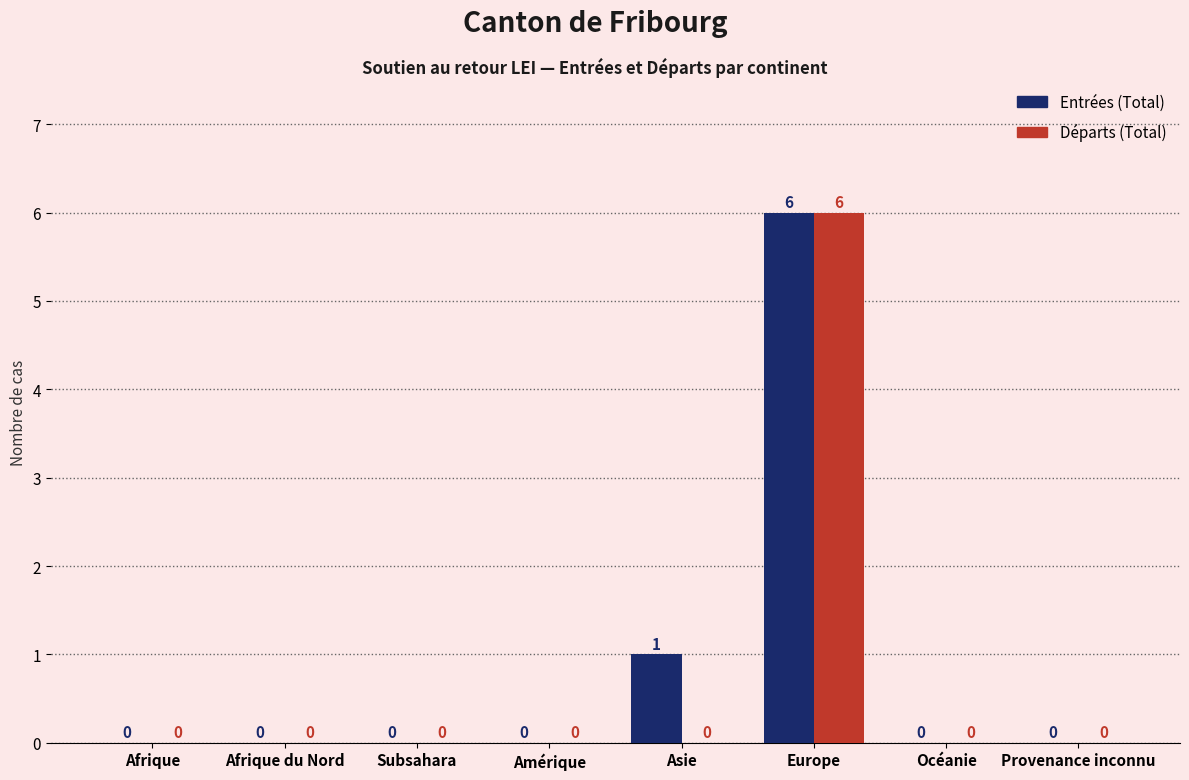

What is the total value across all series at Asie?

1